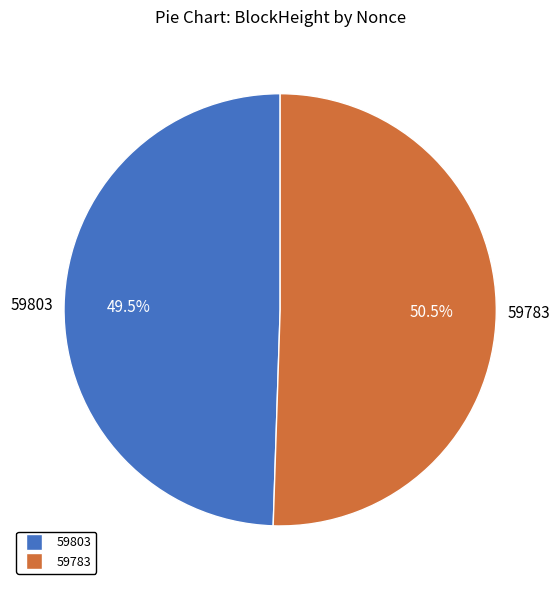

What is the total percentage of 59803 and 59783?

100.0%